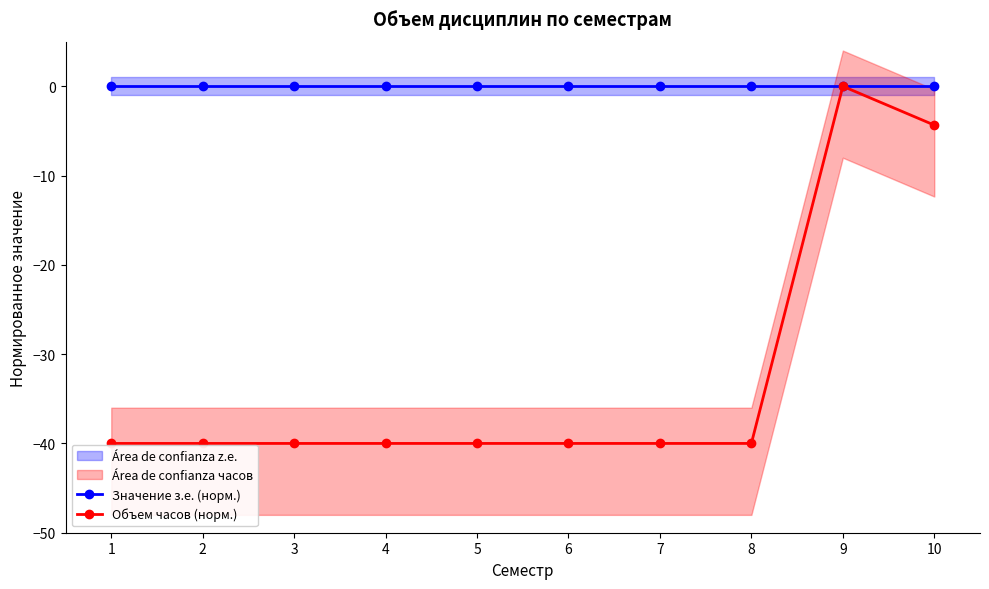

At how many categories does at least one series exceed -8?

10